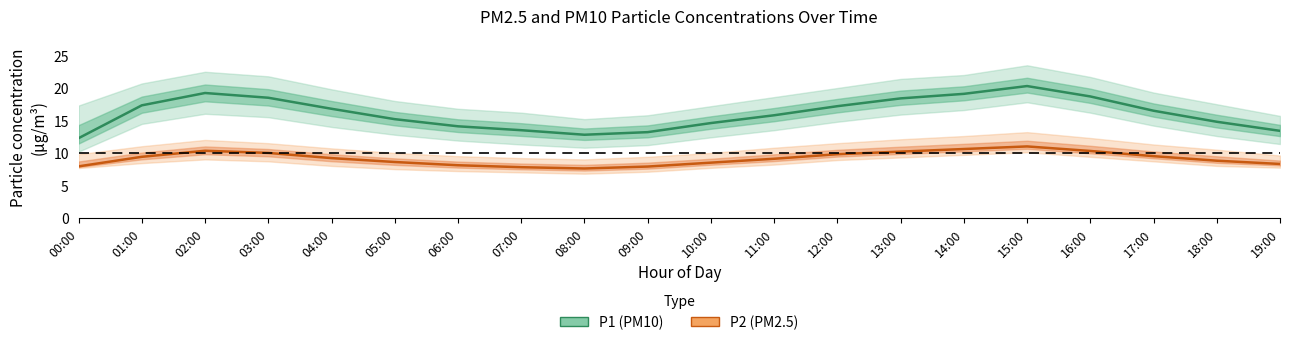

What is the difference between the maximum and minimum values in the P2 (PM2.5) series?

3.4